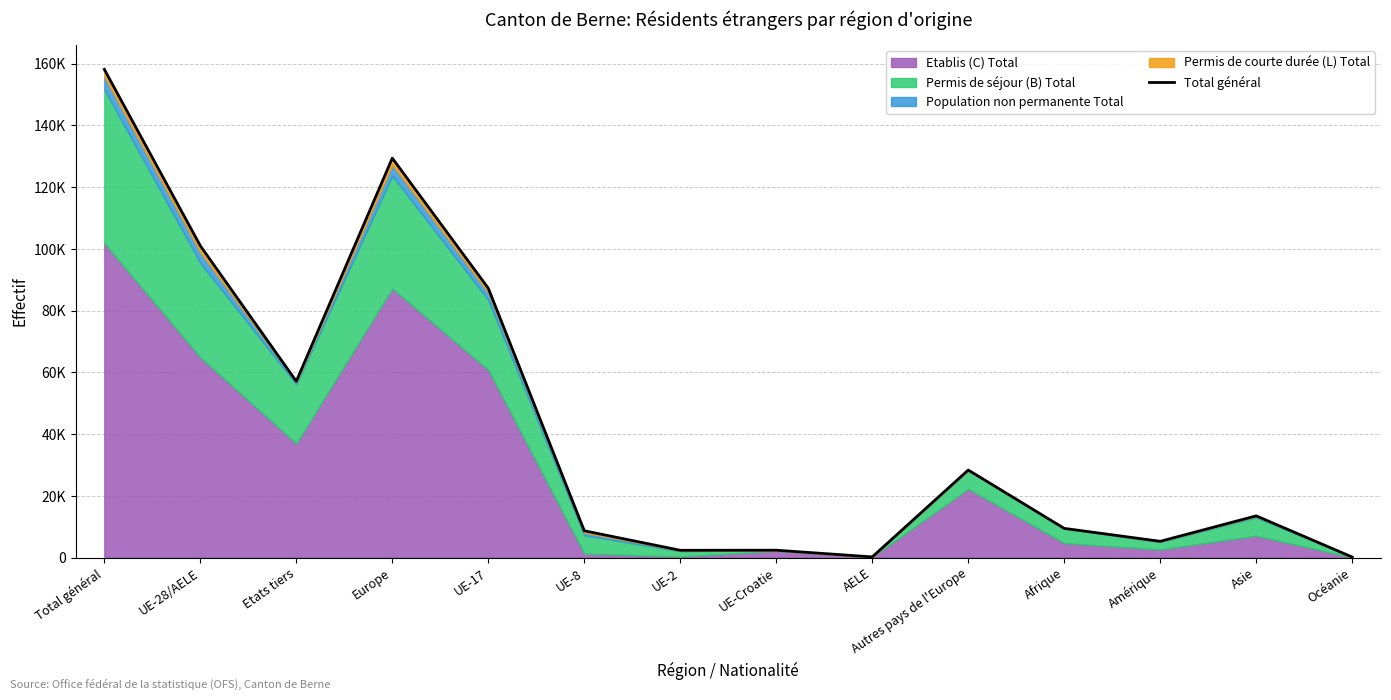

How many categories are shown in the chart?

14